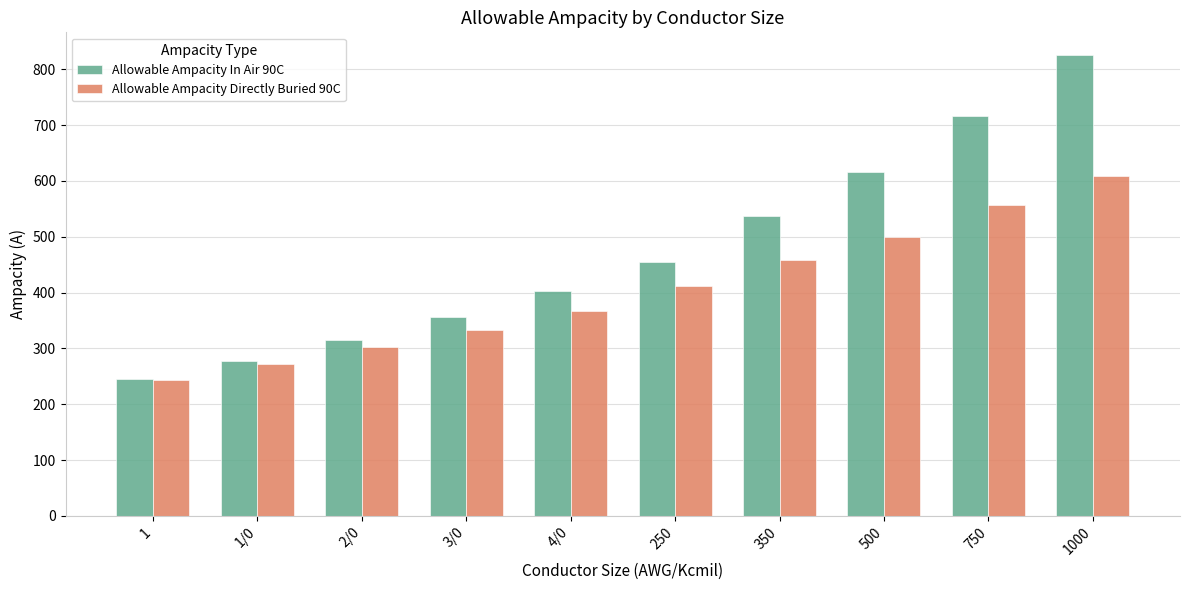

What is the maximum value for Allowable Ampacity Directly Buried 90C?

608